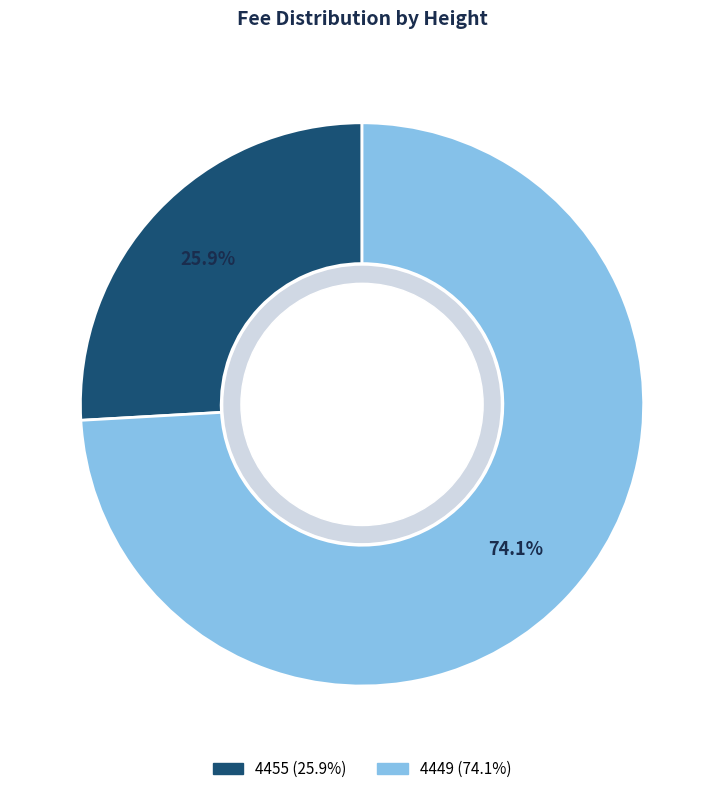

Which has a higher value, 4455 or 4449?

4449